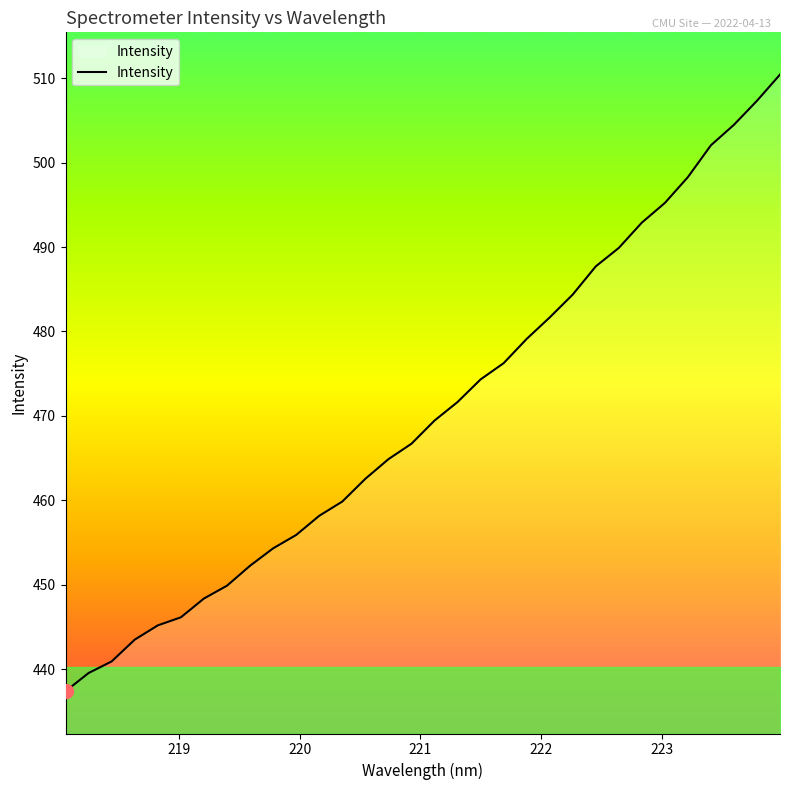

What is the difference between the maximum and minimum values?

73.0